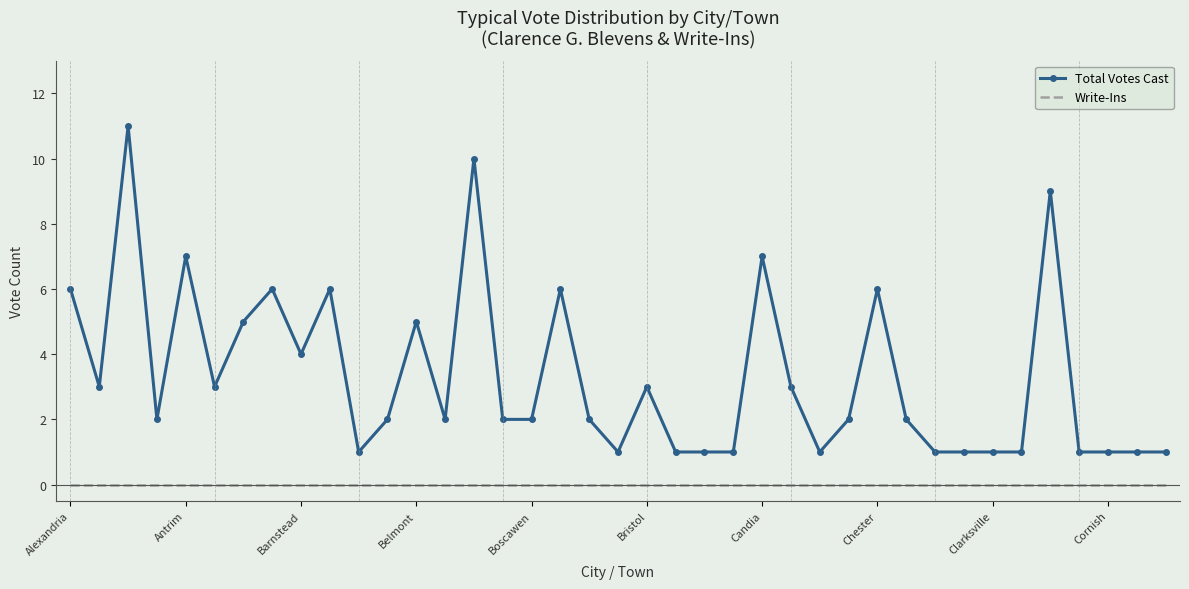

True or false: Write-Ins and Total Votes Cast cross at least once.

False